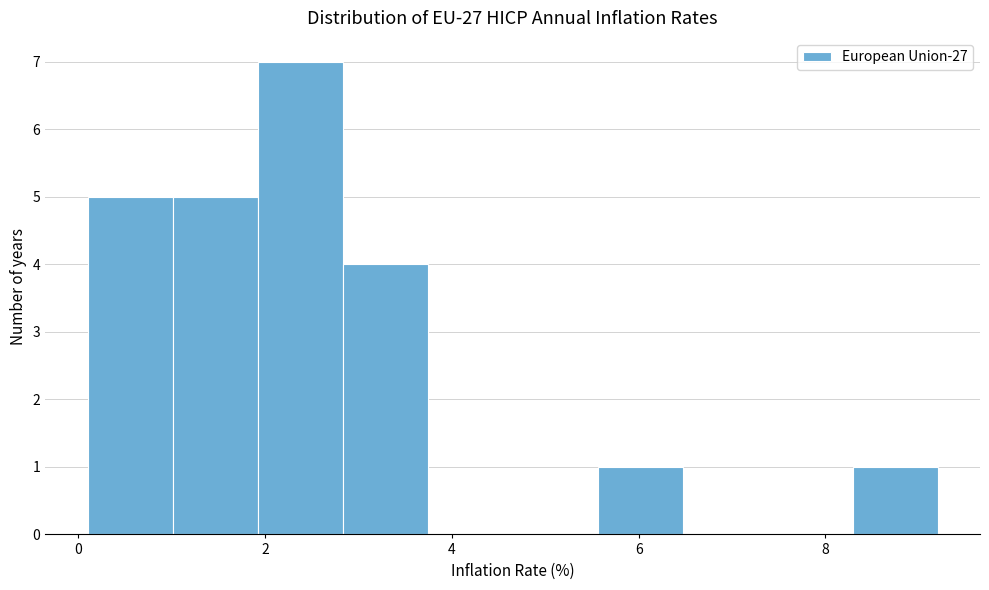

Reading left to right, list every bar in this chart as the range it spans on the x-axis followed by its height. Neither the bar edges nor the heights are printed on the chart, so give them approximately, as read against the axes.

0.2 to 1.0: 5
1.0 to 2.0: 5
2.0 to 2.8: 7
2.8 to 3.8: 4
3.8 to 4.6: 0
4.6 to 5.6: 0
5.6 to 6.4: 1
6.4 to 7.4: 0
7.4 to 8.2: 0
8.2 to 9.2: 1